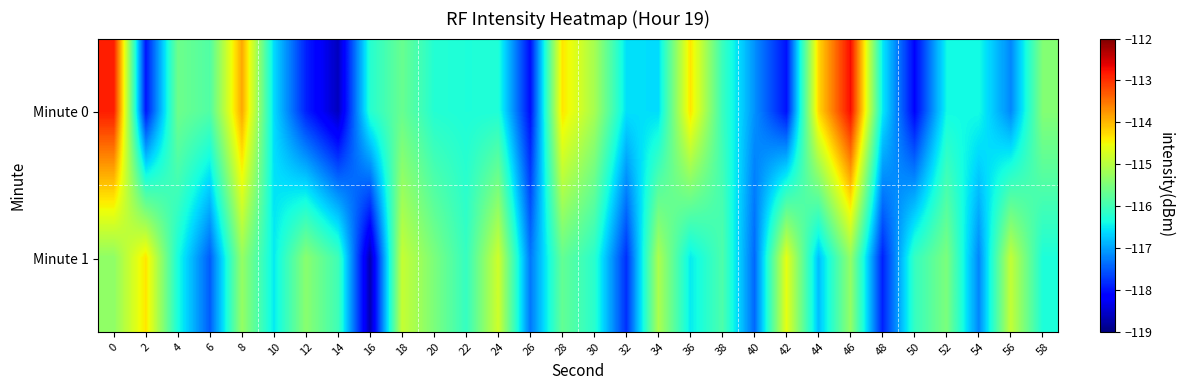

What is the total value across all series at 30?

-231.3